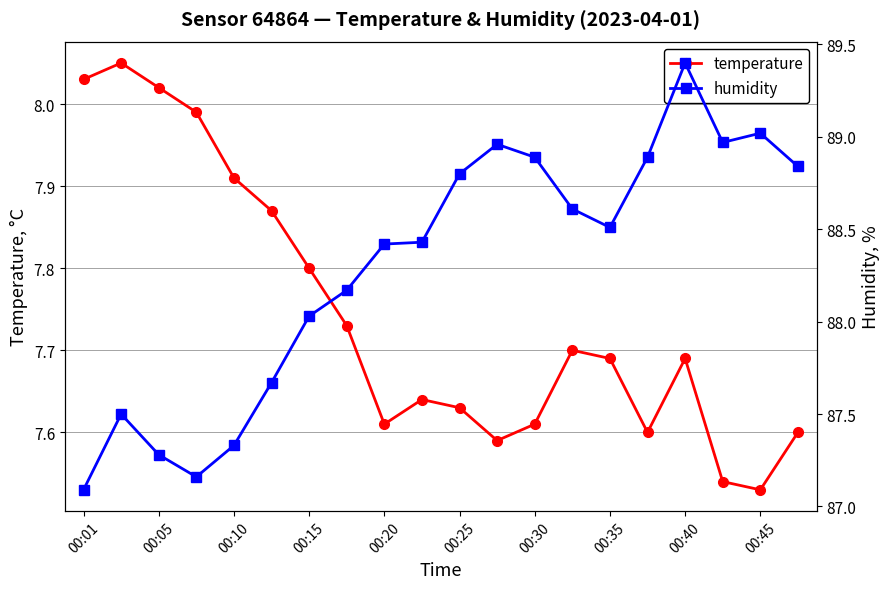

Reading left to right, transcribe all the data shown in this chart.

temperature: 8.0	8.1	8.0	8.0	7.9	7.9	7.8	7.7	7.6	7.6	7.6	7.6	7.6	7.7	7.7	7.6	7.7	7.5	7.5	7.6
humidity: 87.1	87.5	87.3	87.2	87.3	87.7	88.0	88.2	88.4	88.4	88.8	89.0	88.9	88.6	88.5	88.9	89.4	89.0	89.0	88.8